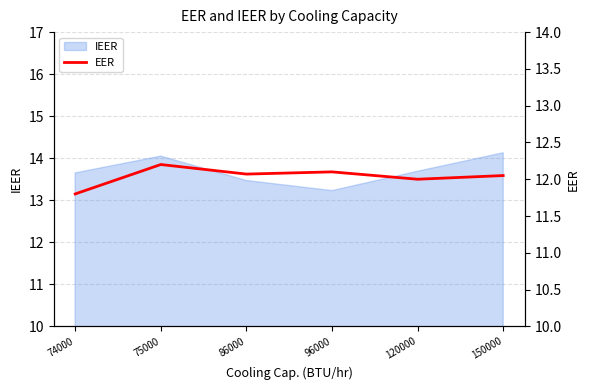

What is the smallest value displayed?

11.8